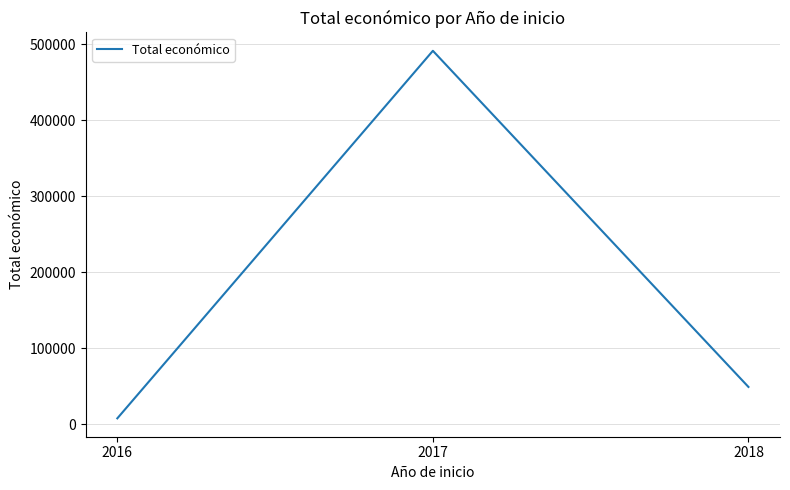

Rank the categories by value from lowest to highest.

2016, 2018, 2017